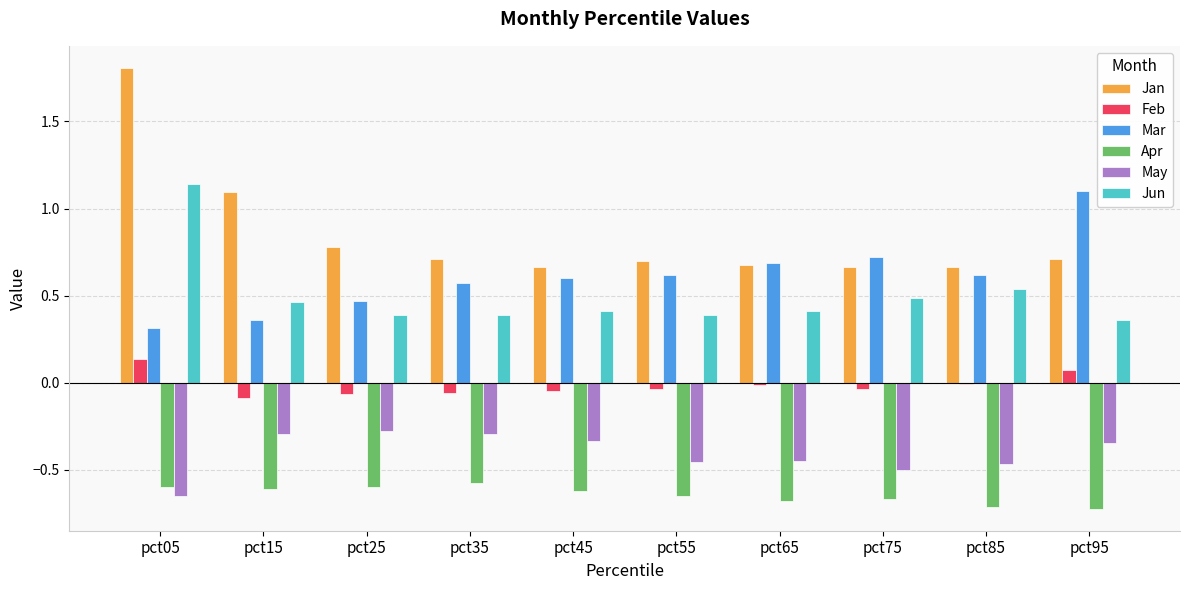

At how many categories does at least one series exceed 1?

3